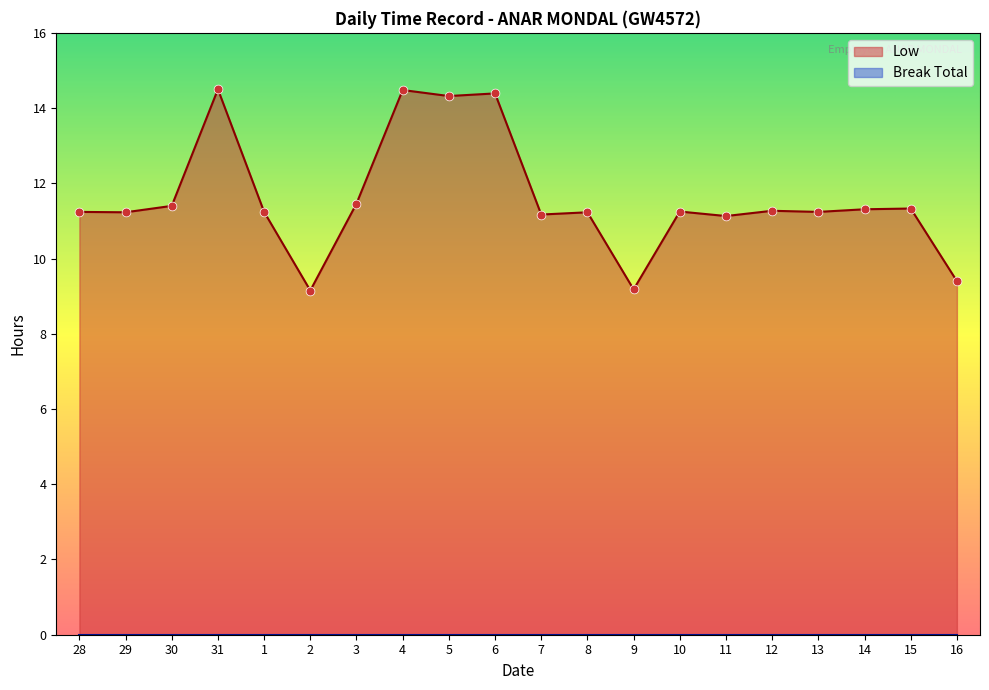

Which has a higher value, 15 or 8?

15